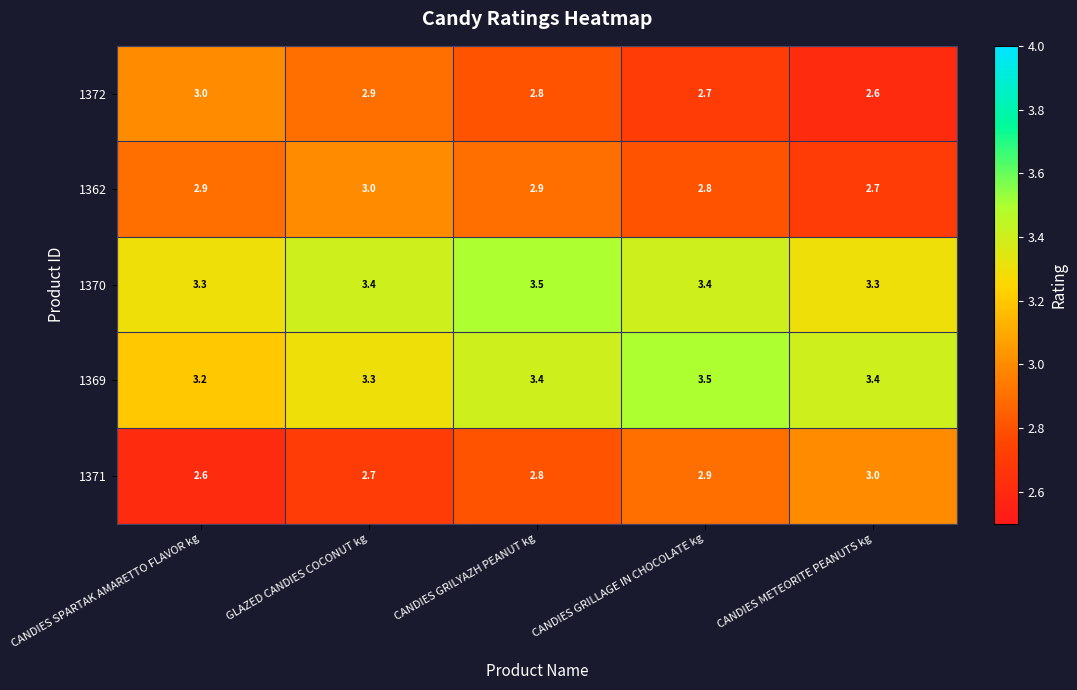

What is the difference between the highest and lowest values at CANDIES GRILYAZH PEANUT kg?

0.7